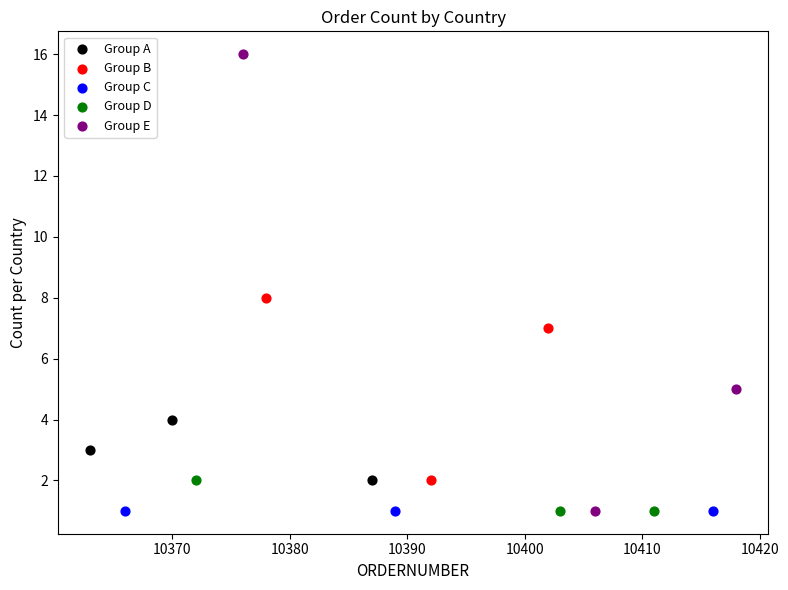

Which series reaches the maximum Y coordinate?

Group E